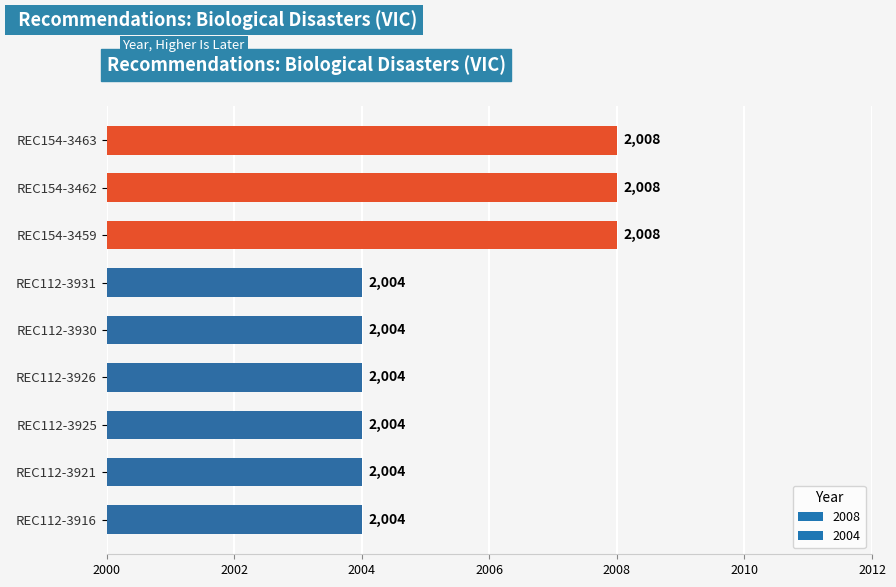

Count the values in the range 2004 to 2008.

9